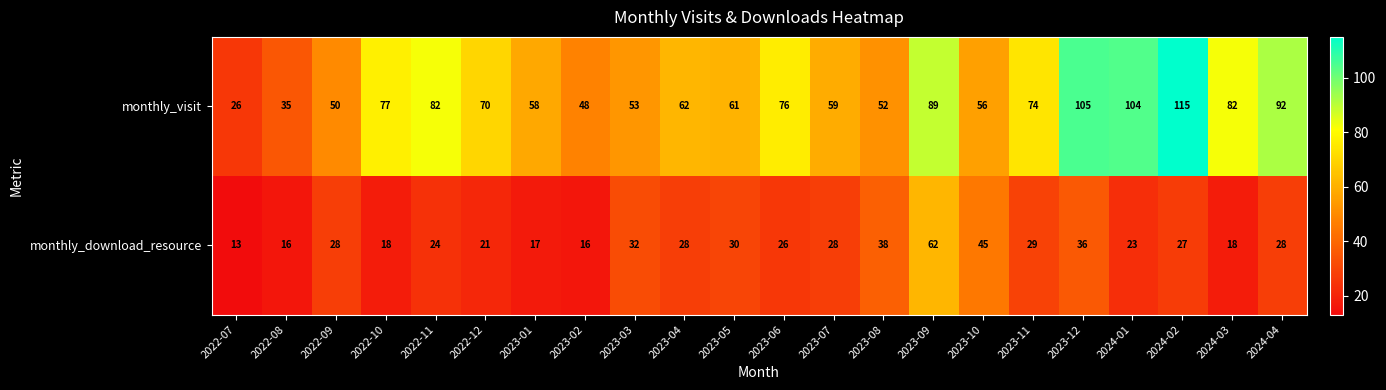

Which series changed the most between 2022-11 and 2023-11?

monthly_visit